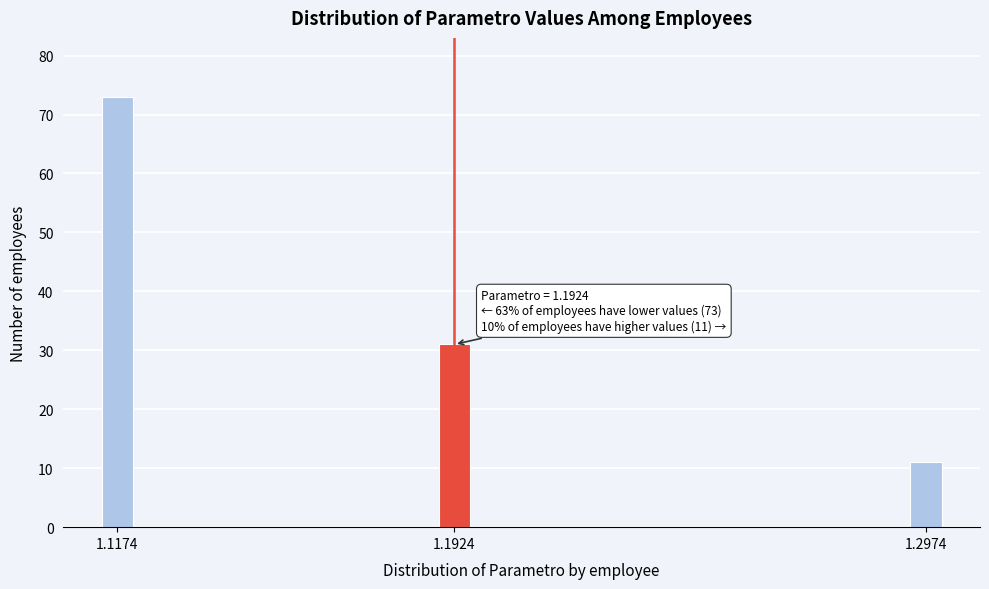

Reading left to right, extract all data points from this chart.

73	31	11